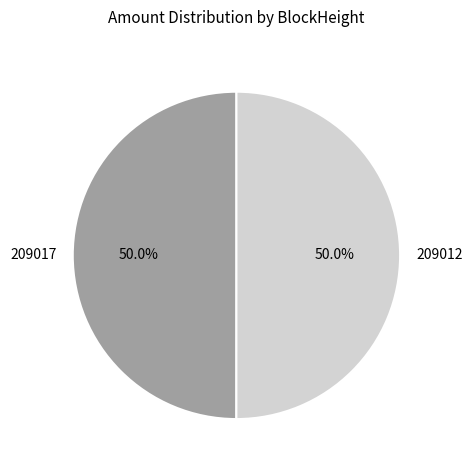

Do 209017 and 209012 together represent more than half of the pie?

Yes